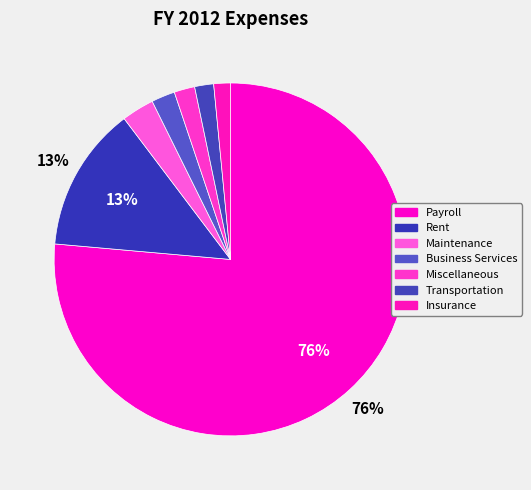

What is the ratio of the value at Miscellaneous to the value at Insurance?

1.2